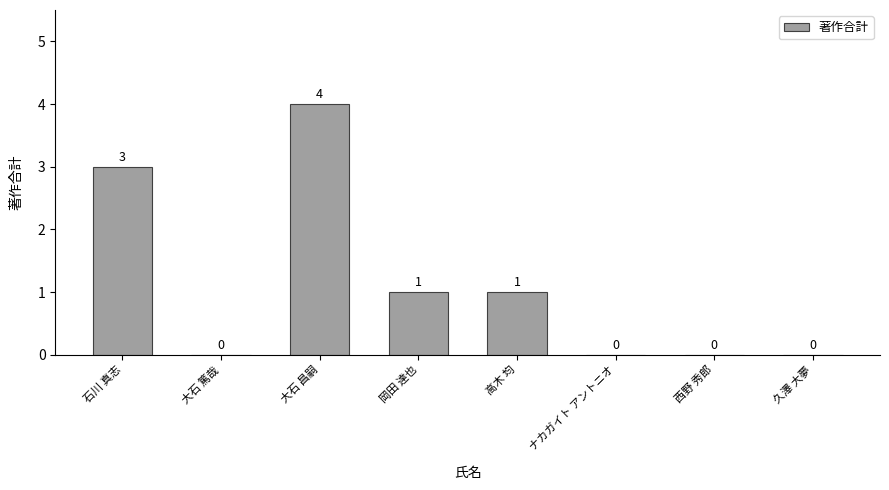

Reading left to right, transcribe all the data shown in this chart.

石川 真志=3	大石 篤哉=0	大石 昌嗣=4	岡田 達也=1	高木 均=1	ナカガイト アントニオ=0	西野 秀郎=0	久澤 大夢=0